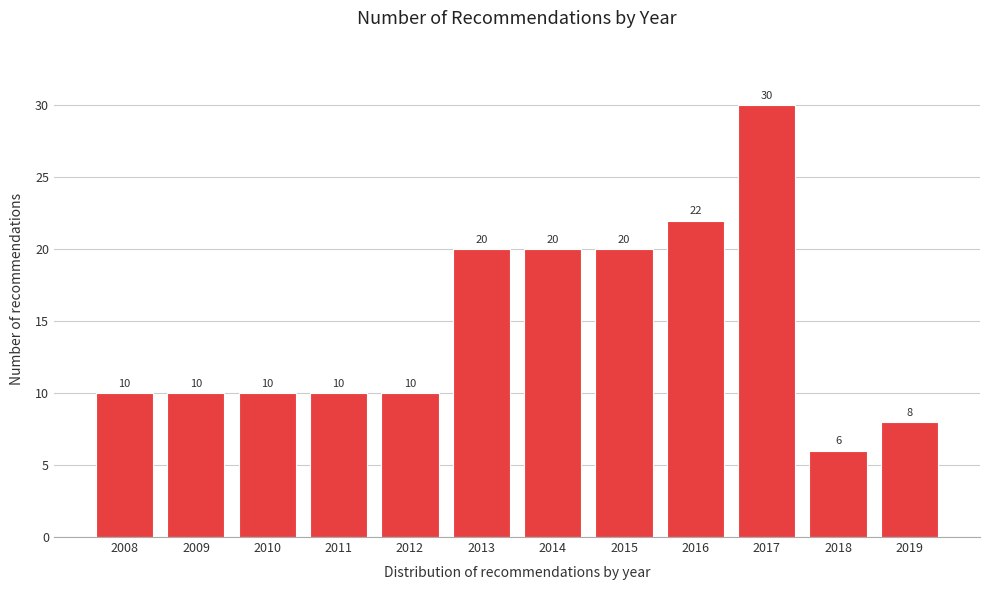

Reading left to right, extract all data points from this chart.

2008=10	2009=10	2010=10	2011=10	2012=10	2013=20	2014=20	2015=20	2016=22	2017=30	2018=6	2019=8